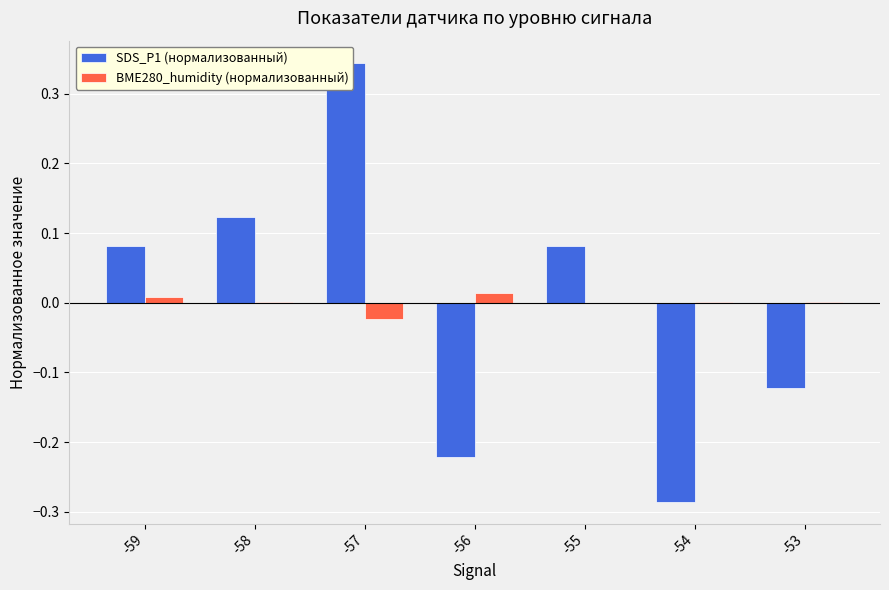

How many values in BME280_humidity (нормализованный) are above zero?

5